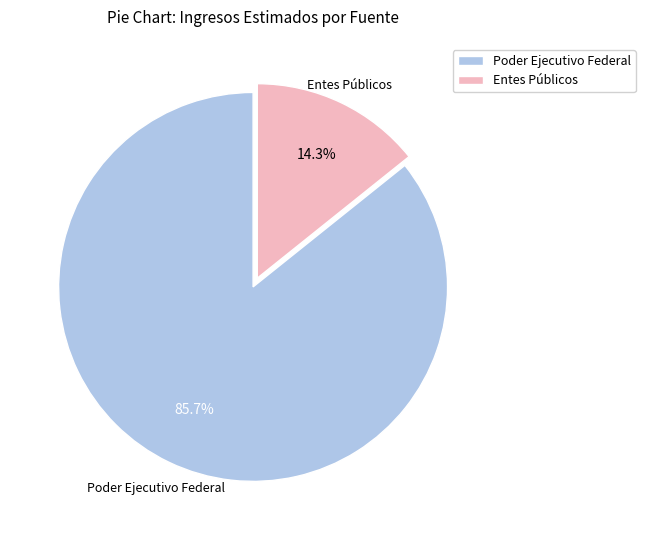

What is the smallest slice in the pie chart?

Entes Públicos